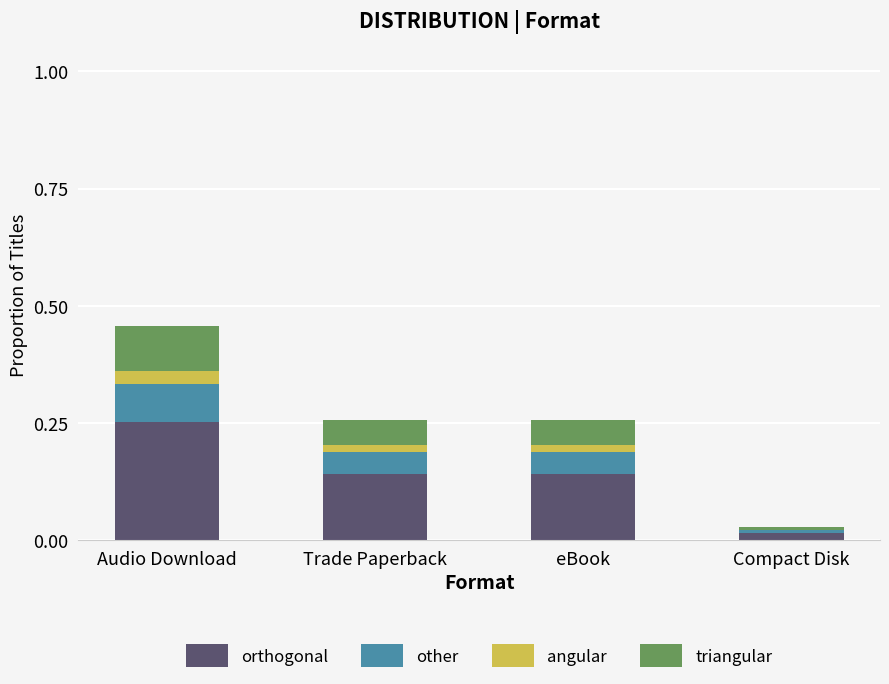

True or false: orthogonal has a value of 0.2 at eBook.

False